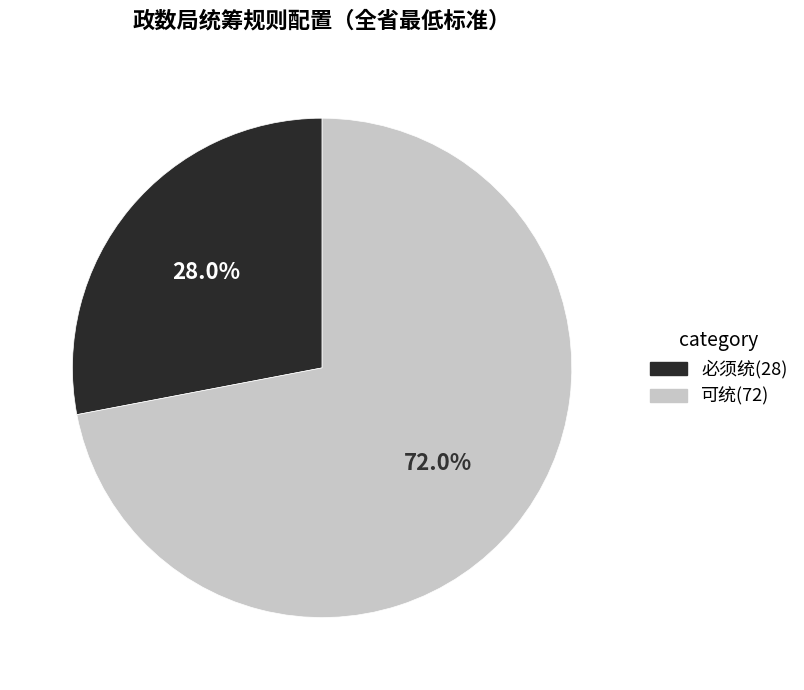

To the nearest percent, what portion does 可统 represent?

72%